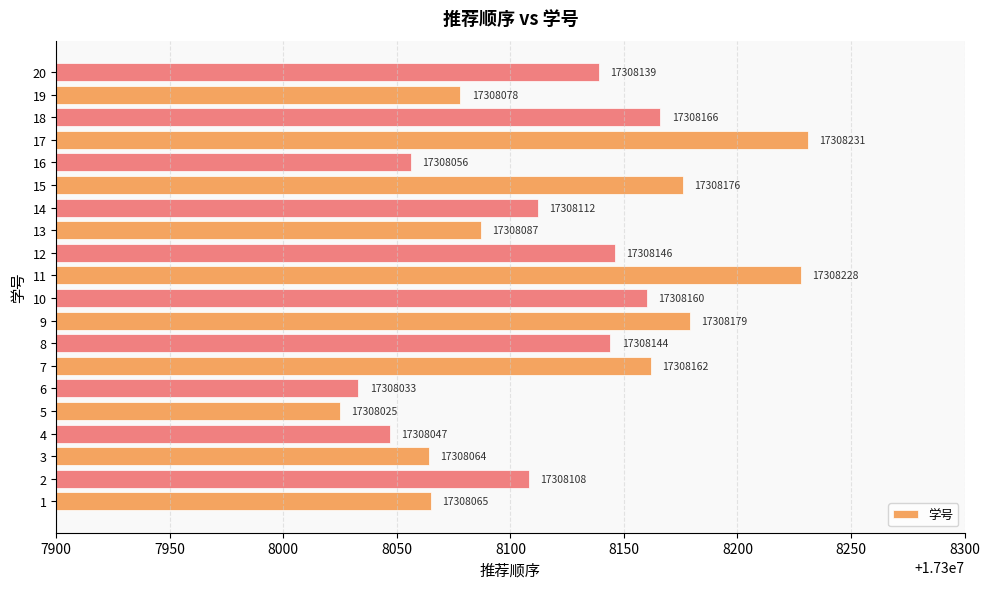

Reading bottom to top, transcribe all the data shown in this chart.

17308065	17308108	17308064	17308047	17308025	17308033	17308162	17308144	17308179	17308160	17308228	17308146	17308087	17308112	17308176	17308056	17308231	17308166	17308078	17308139